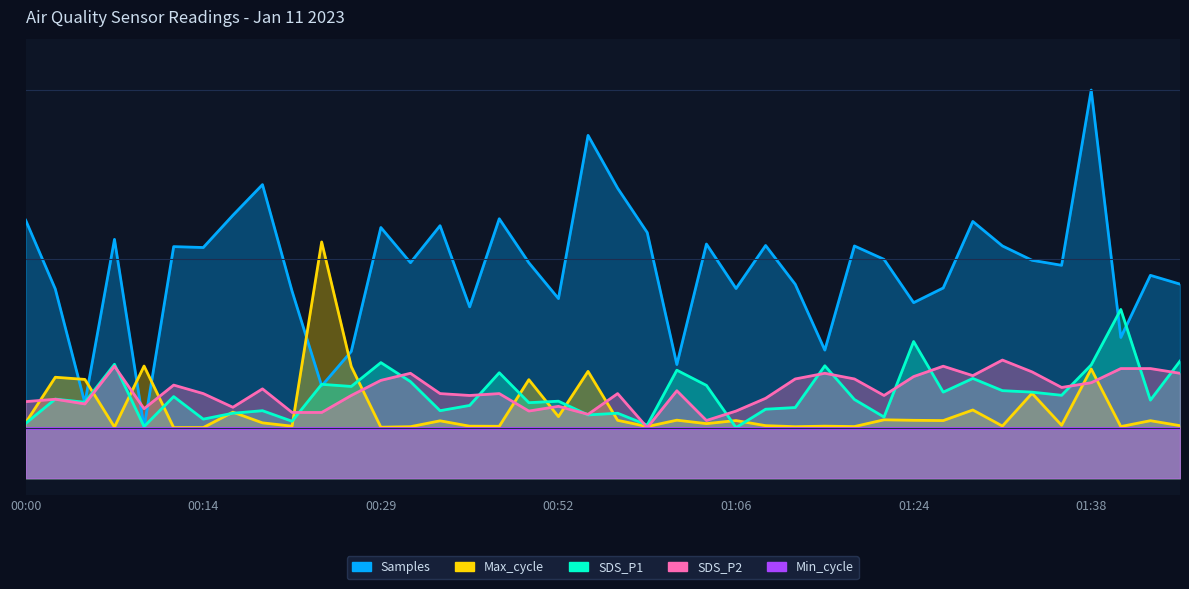

What position from the right is 01:21?

11